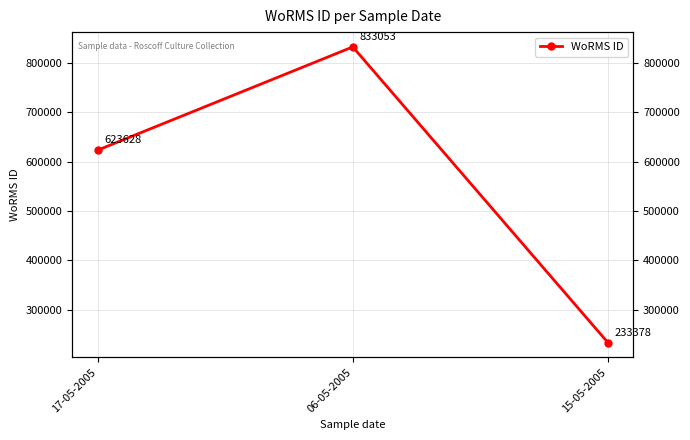

What is the change in value from 17-05-2005 to 15-05-2005?

-390250